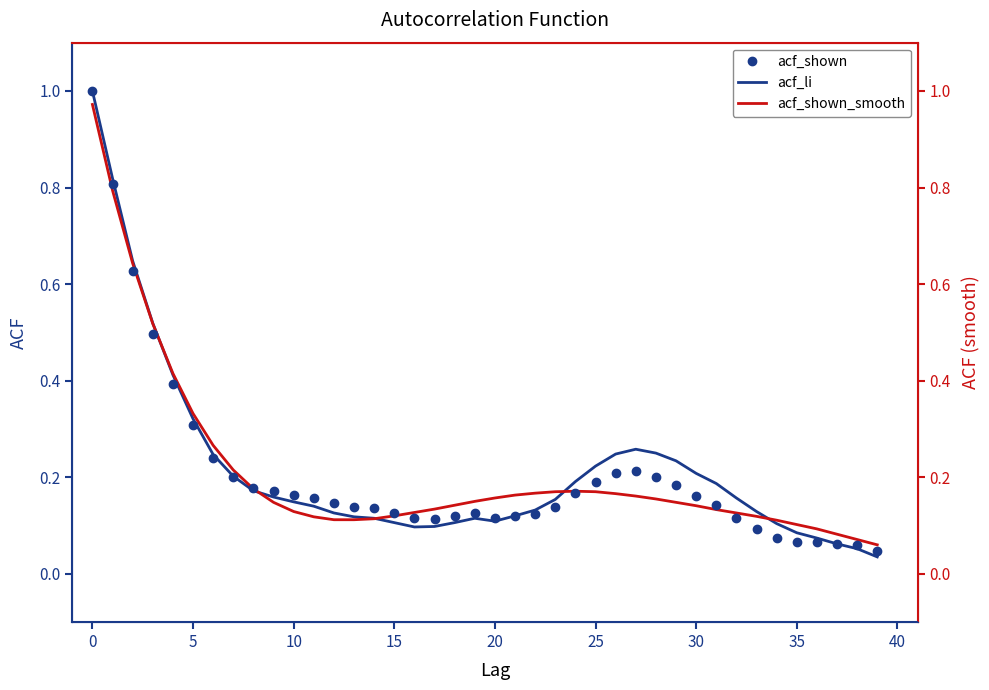

What is the label of the 10th point from the right?

30